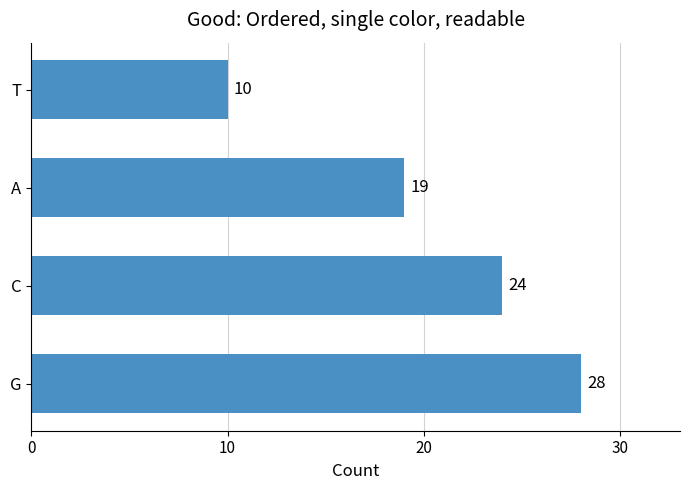

What is the sum of all values?

81